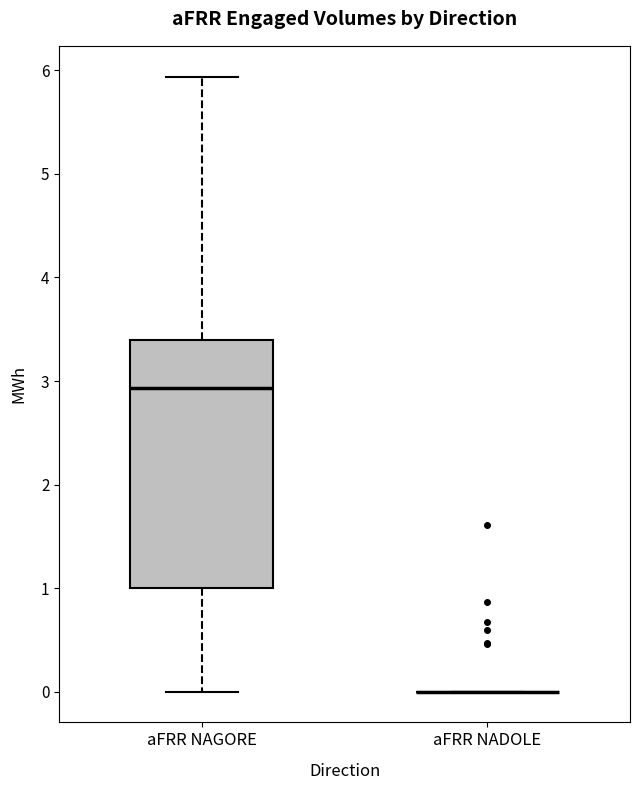

Which box is the tallest, from its lower edge to its upper edge?

aFRR NAGORE